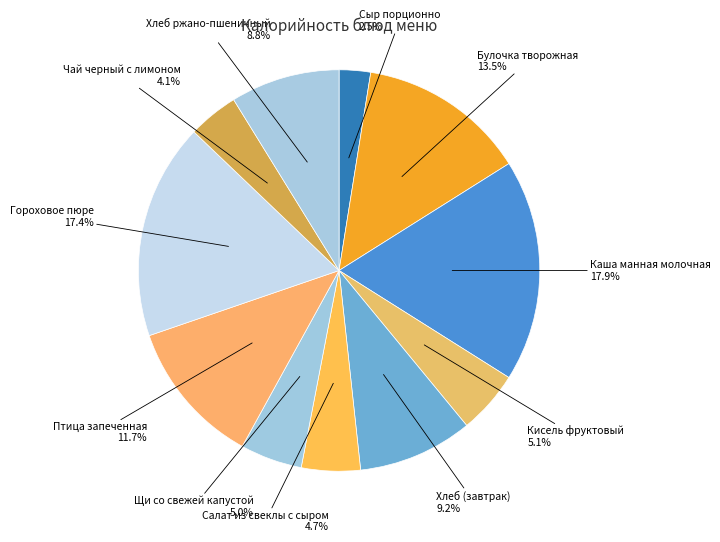

Is there a majority slice in this chart?

No